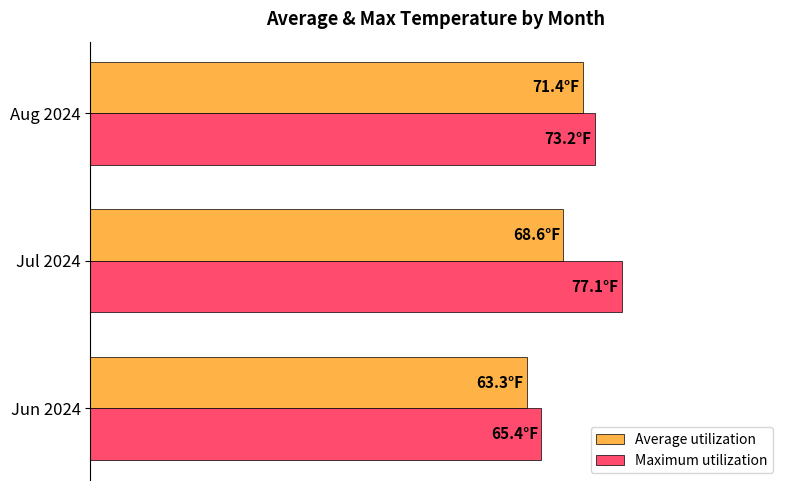

What is the greatest value displayed?

77.1